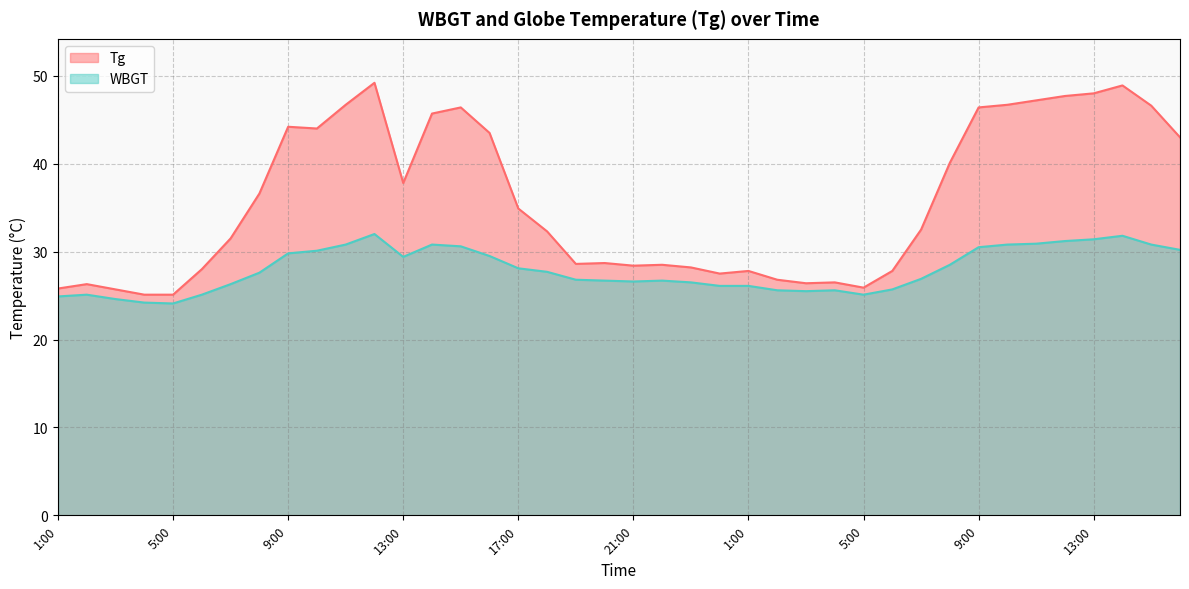

At which category is the sum across all series the highest?

12:00